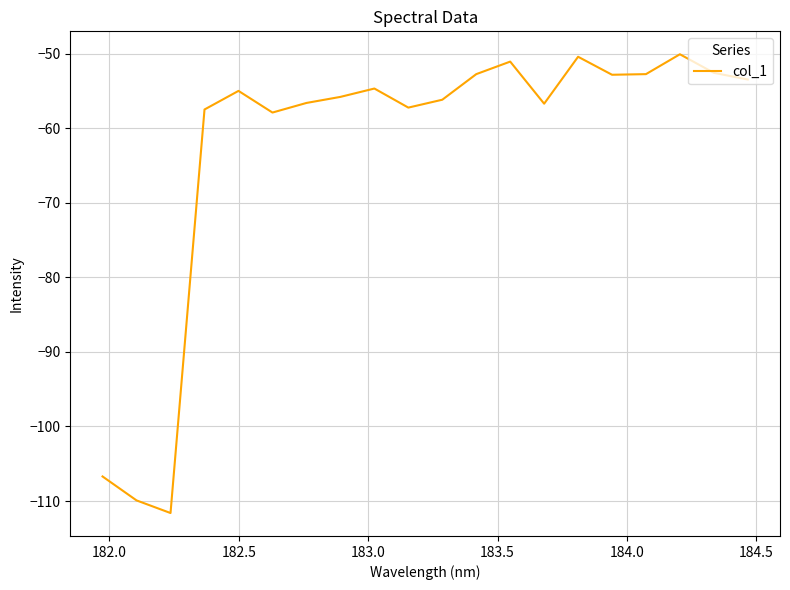

What is the greatest value displayed?

-50.1